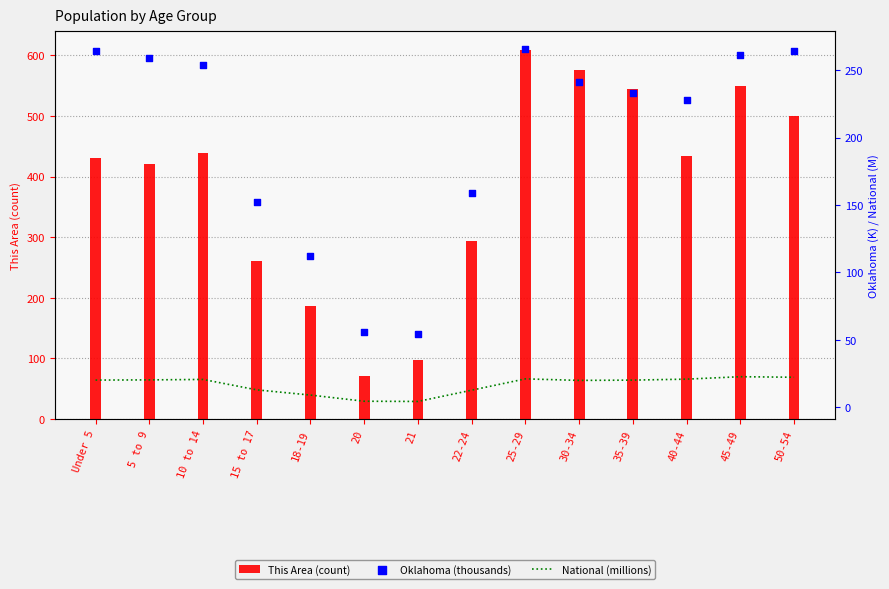

At which category is the sum across all series the highest?

25-29